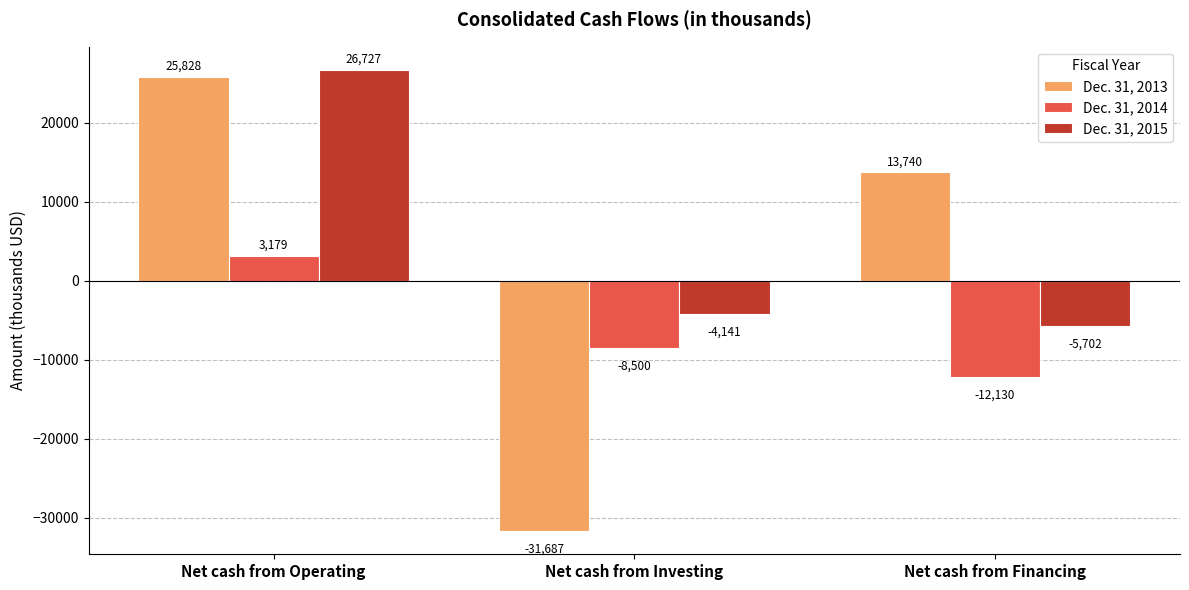

How many values in Dec. 31, 2015 are above zero?

1